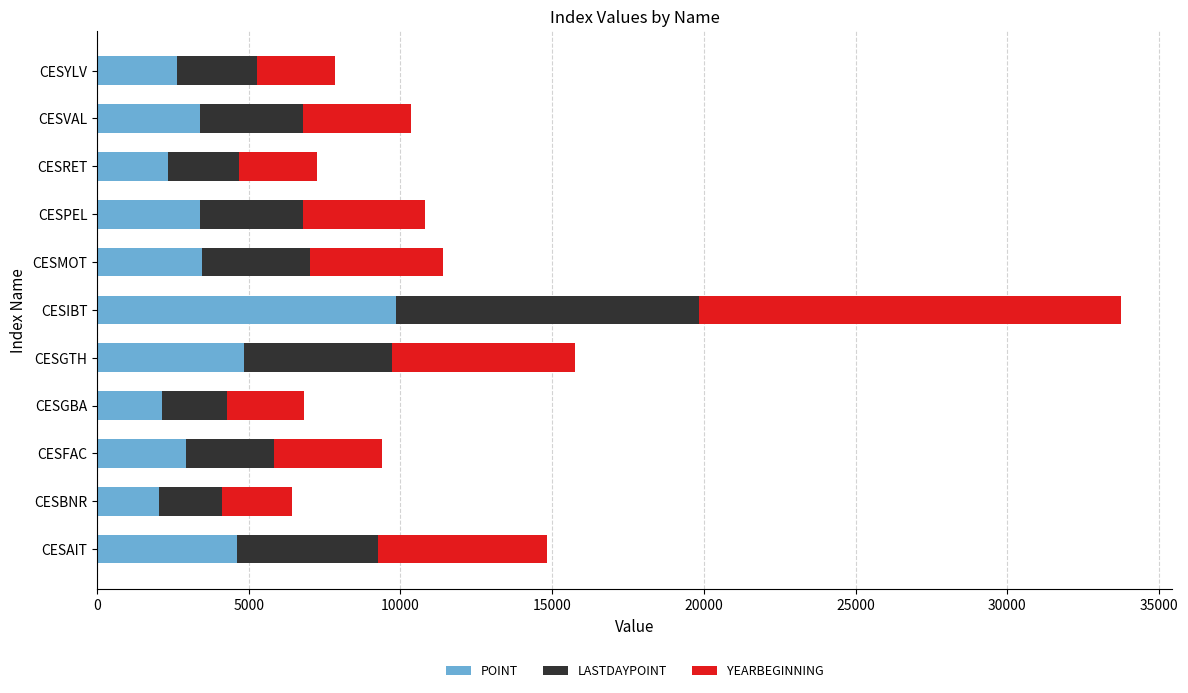

Is it true that POINT equals 4585.0 at CESVAL?

False